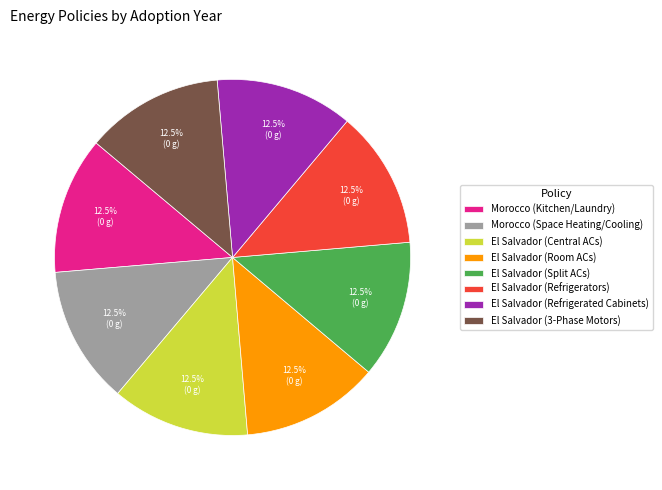

Does El Salvador (Refrigerated Cabinets) represent more than half of the total?

No